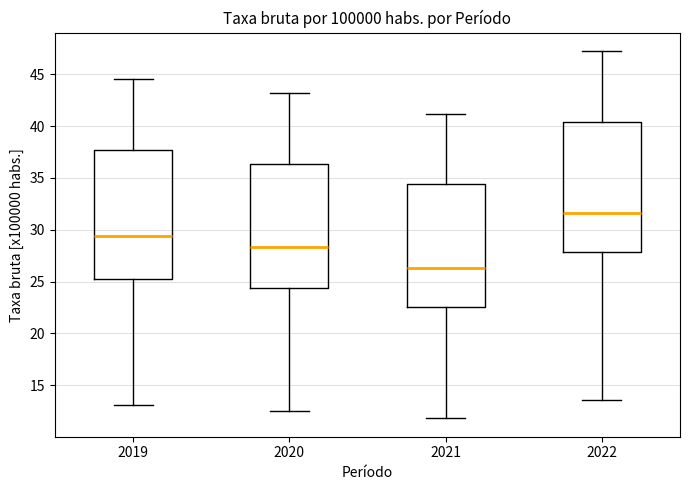

Where is the lower edge of the box at x = 2021 on the y-axis? The values are not printed on the chart, so give them approximately, as read against the axis.

22.5